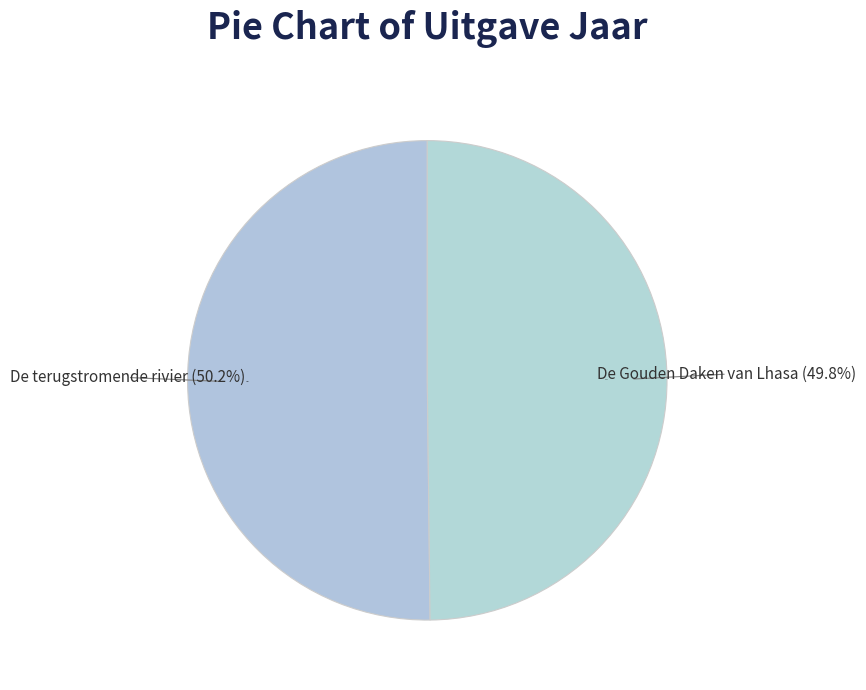

Is there a majority slice in this chart?

Yes